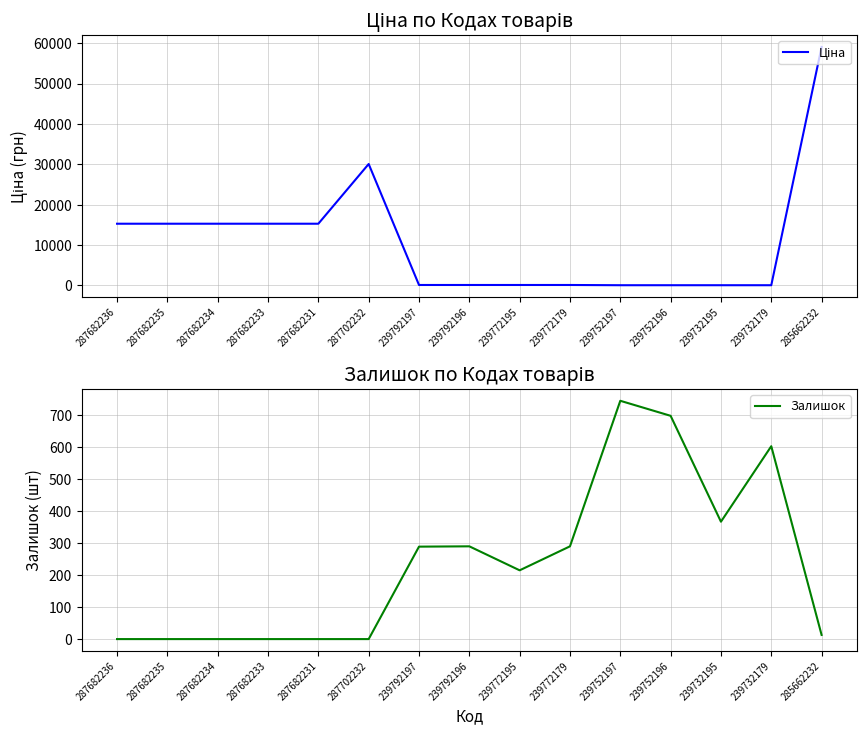

How many times do Залишок and Ціна cross each other?

2